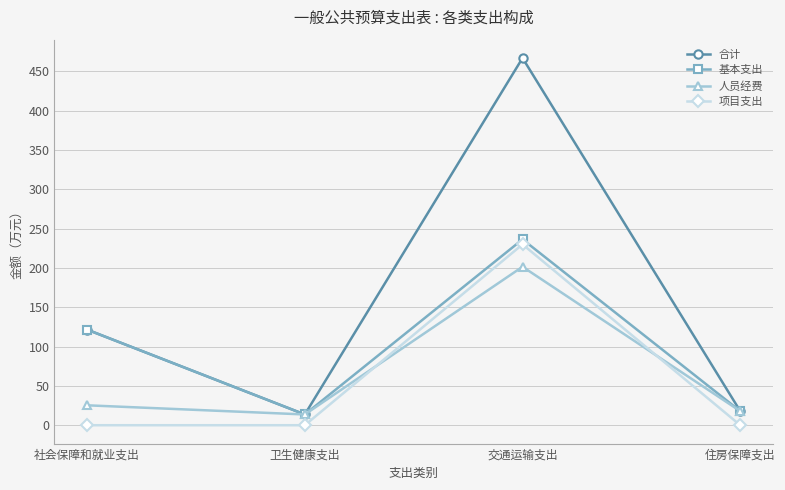

What is the sum of the 基本支出 values at 交通运输支出 and 卫生健康支出?

250.0